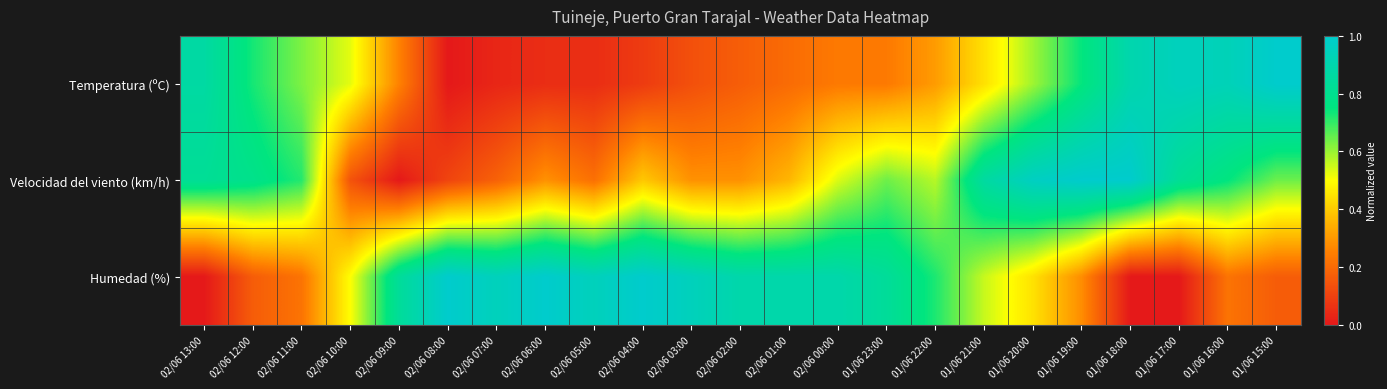

Reading right to left, what are all the values shown in this chart?

Temperatura (ºC): 01/06 15:00=1.0	01/06 16:00=0.9	01/06 17:00=0.9	01/06 18:00=0.9	01/06 19:00=0.7	01/06 20:00=0.6	01/06 21:00=0.4	01/06 22:00=0.3	01/06 23:00=0.2	02/06 00:00=0.2	02/06 01:00=0.2	02/06 02:00=0.2	02/06 03:00=0.1	02/06 04:00=0.1	02/06 05:00=0.1	02/06 06:00=0.1	02/06 07:00=0.0	02/06 08:00=0.0	02/06 09:00=0.3	02/06 10:00=0.5	02/06 11:00=0.6	02/06 12:00=0.7	02/06 13:00=0.9
Velocidad del viento (km/h): 01/06 15:00=0.6	01/06 16:00=0.8	01/06 17:00=0.8	01/06 18:00=1.0	01/06 19:00=1.0	01/06 20:00=1.0	01/06 21:00=0.9	01/06 22:00=0.6	01/06 23:00=0.6	02/06 00:00=0.5	02/06 01:00=0.4	02/06 02:00=0.3	02/06 03:00=0.3	02/06 04:00=0.4	02/06 05:00=0.2	02/06 06:00=0.3	02/06 07:00=0.2	02/06 08:00=0.1	02/06 09:00=0.0	02/06 10:00=0.1	02/06 11:00=0.7	02/06 12:00=0.8	02/06 13:00=0.8
Humedad (%): 01/06 15:00=0.2	01/06 16:00=0.2	01/06 17:00=0.0	01/06 18:00=0.0	01/06 19:00=0.3	01/06 20:00=0.4	01/06 21:00=0.6	01/06 22:00=0.7	01/06 23:00=0.8	02/06 00:00=0.9	02/06 01:00=0.9	02/06 02:00=0.9	02/06 03:00=0.9	02/06 04:00=1.0	02/06 05:00=0.9	02/06 06:00=1.0	02/06 07:00=0.9	02/06 08:00=1.0	02/06 09:00=0.8	02/06 10:00=0.5	02/06 11:00=0.2	02/06 12:00=0.2	02/06 13:00=0.0